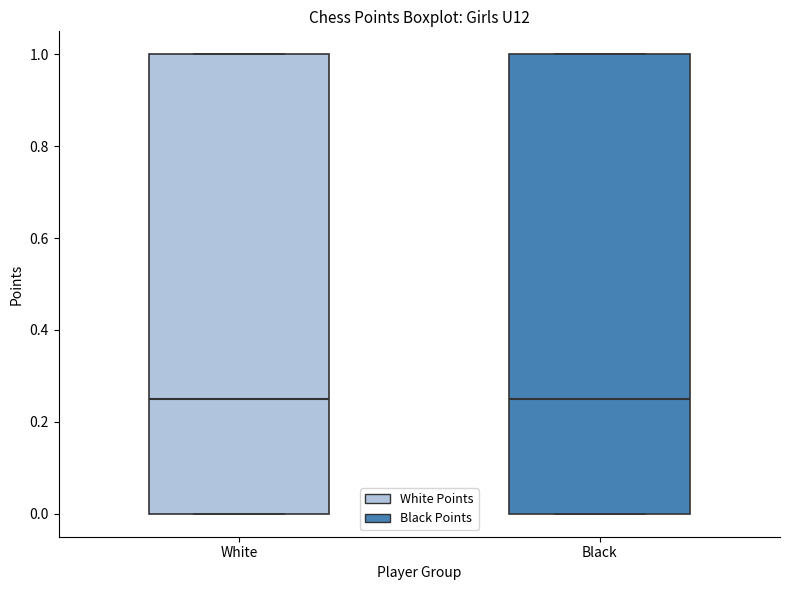

Where does the median line of the box for Black sit on the y-axis? The values are not printed on the chart, so give them approximately, as read against the axis.

0.26